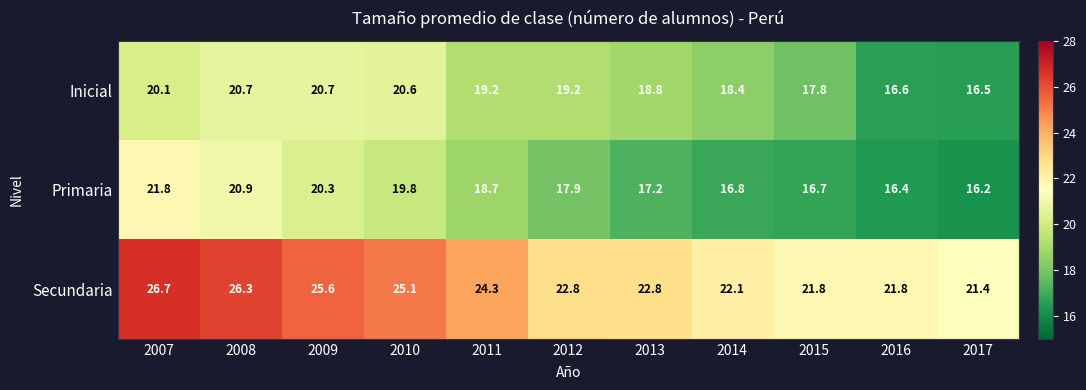

At which category is the sum across all series the highest?

2007